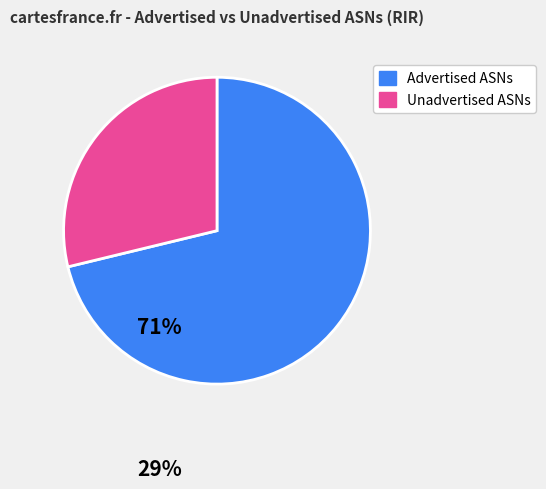

Is the sum of Unadvertised ASNs and Advertised ASNs greater than half?

Yes